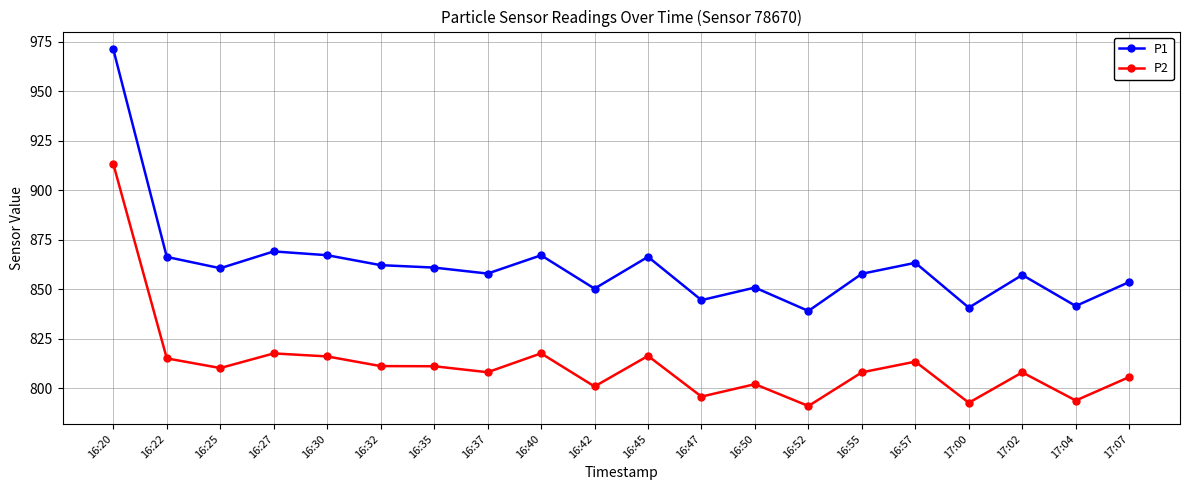

True or false: P1 and P2 intersect in this chart.

False